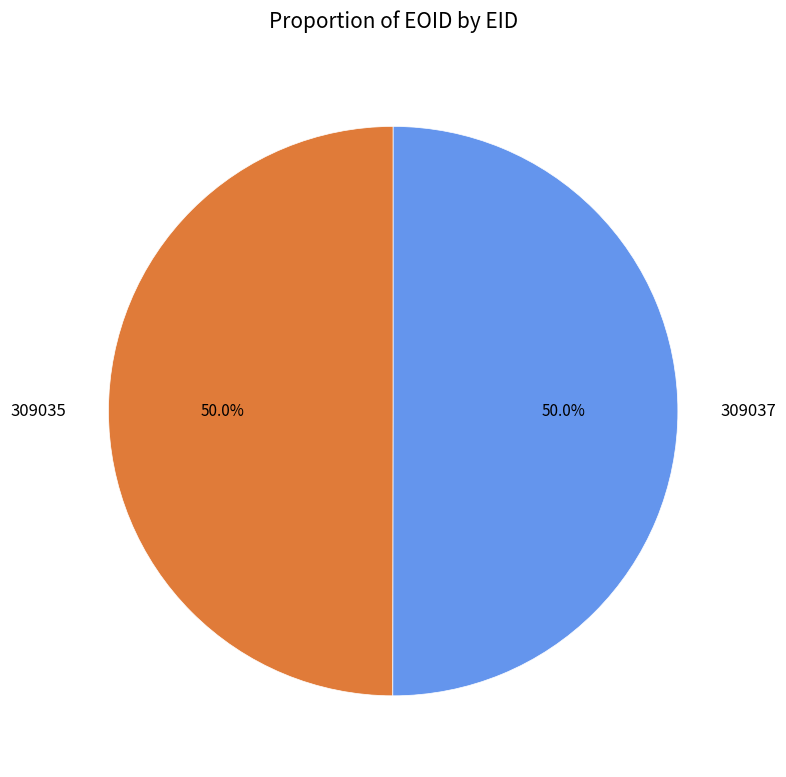

How many segments does this pie chart have?

2